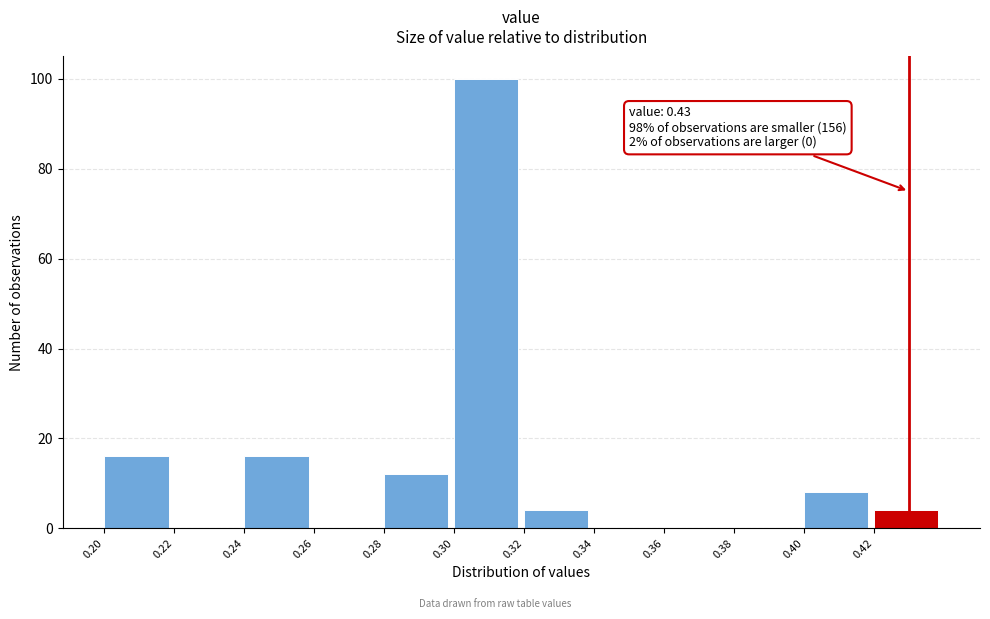

Over which range of the x-axis is the bar tallest?

0.30 to 0.32